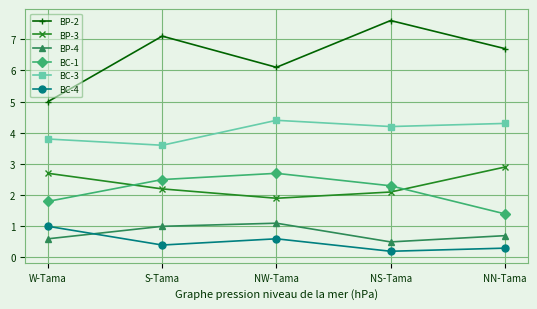

Which category has the highest value across all series?

NS-Tama